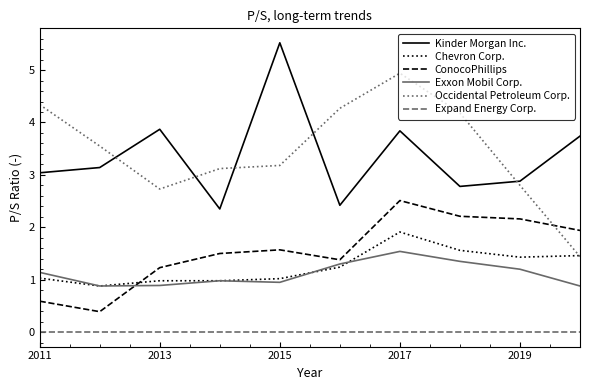

True or false: Expand Energy Corp. and Occidental Petroleum Corp. cross at least once.

False